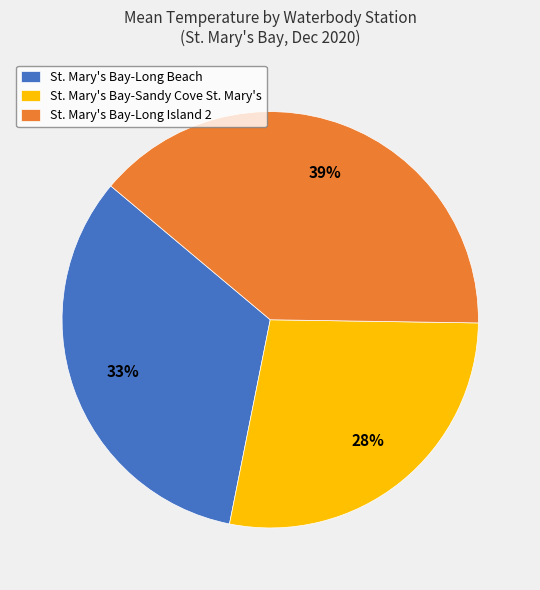

Count the number of slices in the pie.

3